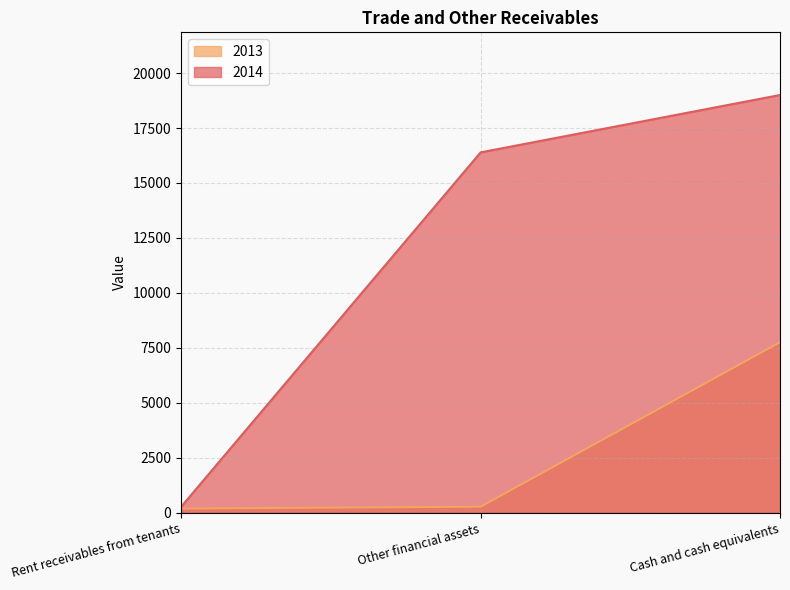

At which label does 2013 first exceed 276?

Cash and cash equivalents